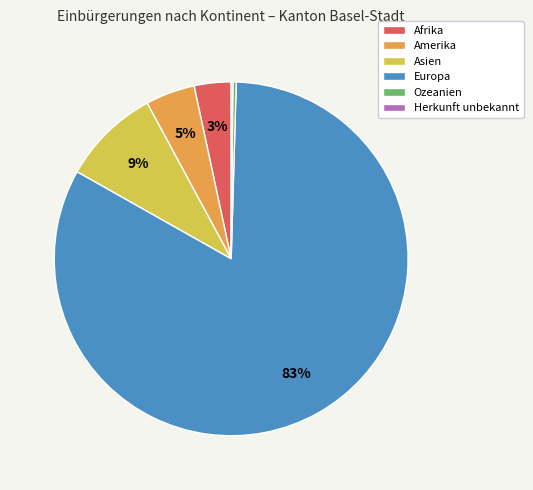

To the nearest percent, what is the combined percentage of Afrika and Amerika?

8%